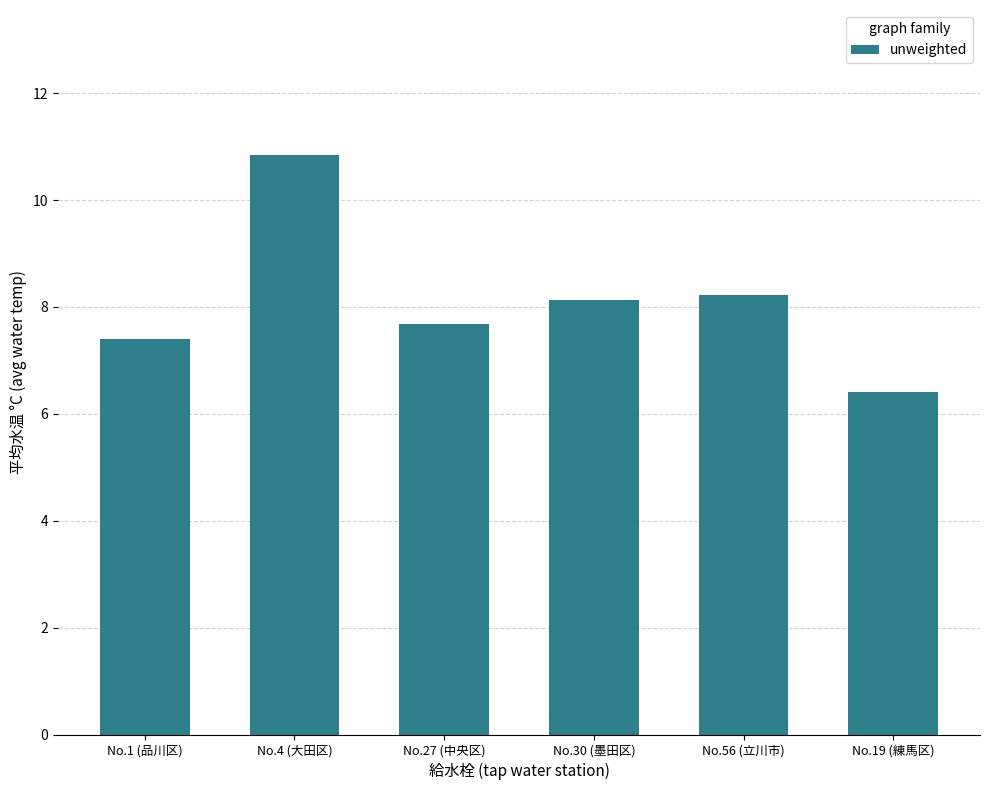

Reading left to right, list all the values displayed in this chart.

No.1 (品川区)=7.4	No.4 (大田区)=10.8	No.27 (中央区)=7.7	No.30 (墨田区)=8.1	No.56 (立川市)=8.2	No.19 (練馬区)=6.4